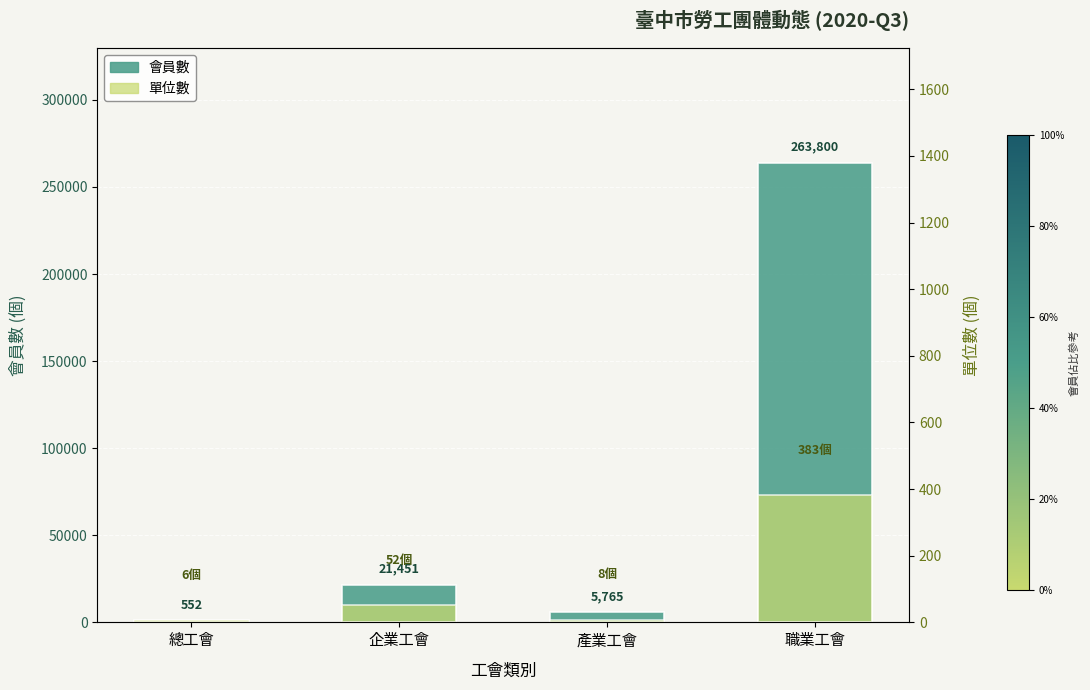

Between 總工會 and 企業工會, which series saw the biggest shift?

會員數